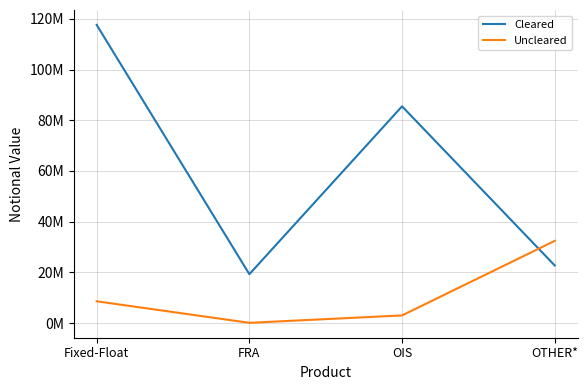

Reading right to left, list all the values displayed in this chart.

Cleared: OTHER*=22707842	OIS=85473557	FRA=19272335	Fixed-Float=117594092
Uncleared: OTHER*=32412338	OIS=3010373	FRA=92362	Fixed-Float=8585612